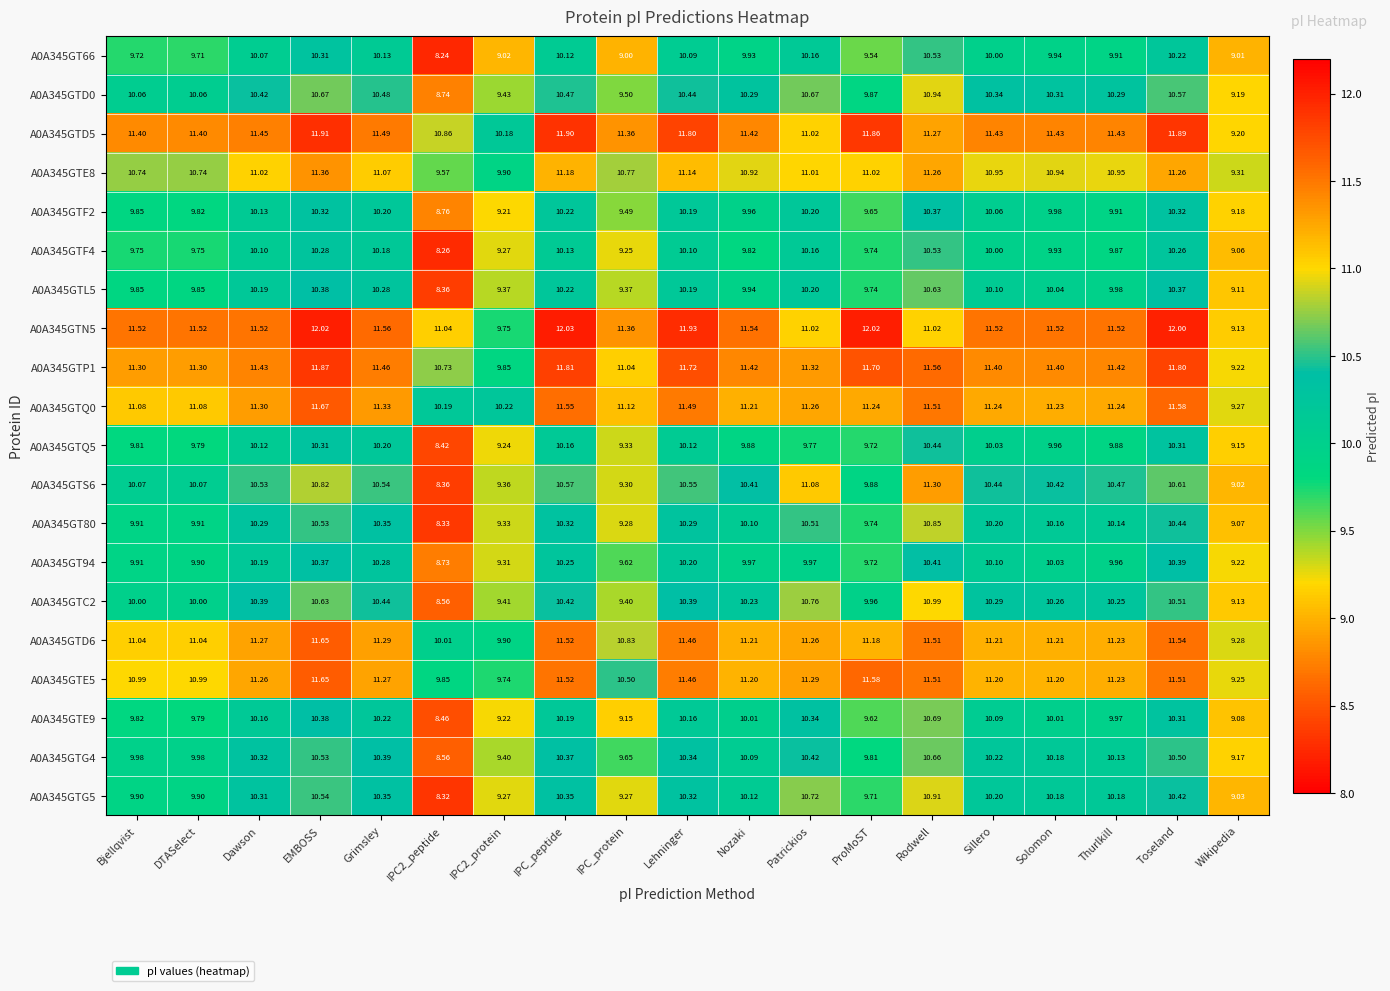

At which label does A0A345GTD6 reach its peak?

EMBOSS